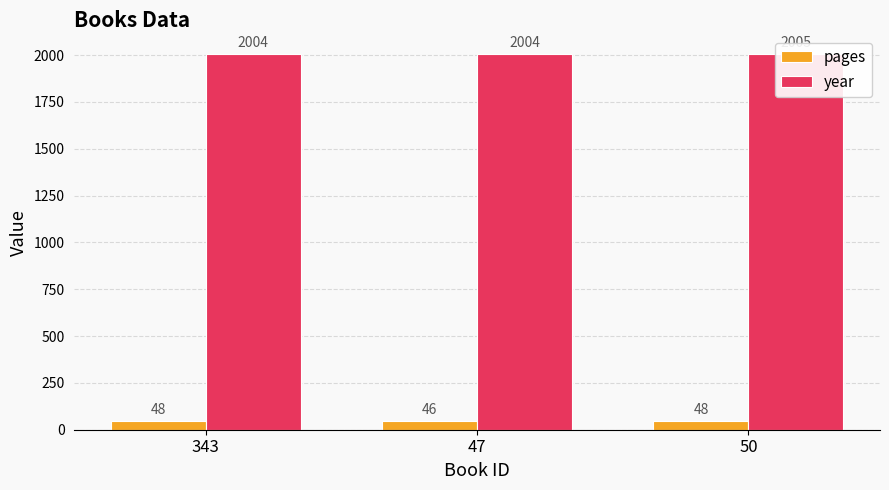

Is the value of year at 343 greater than the value of pages at 50?

Yes